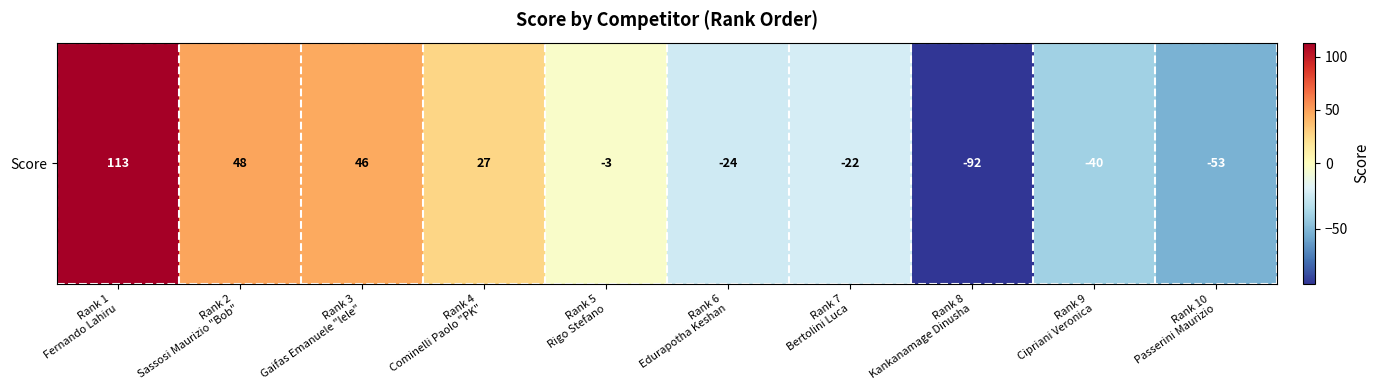

At which label does the data first exceed -3?

Rank 1
Fernando Lahiru